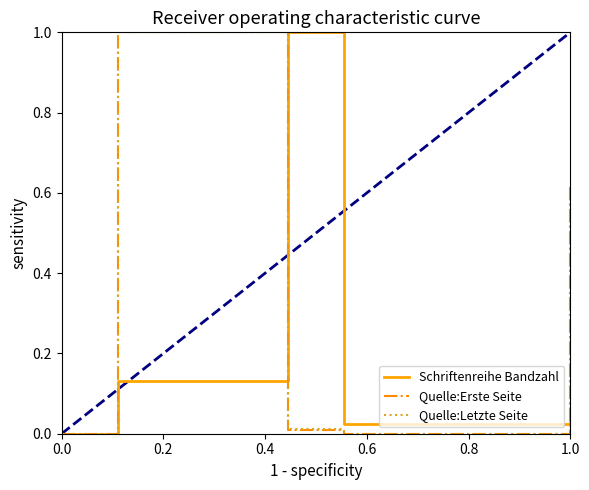

Reading left to right, extract all data points from this chart.

Schriftenreihe Bandzahl: 0.0	0.0	0.1	1.0	1.0	0.0	0.1
Quelle:Erste Seite: 0.0	0.0	1.0	0.0	0.0	0.0	0.6
Quelle:Letzte Seite: 0.0	0.0	1.0	0.0	0.0	0.0	0.6